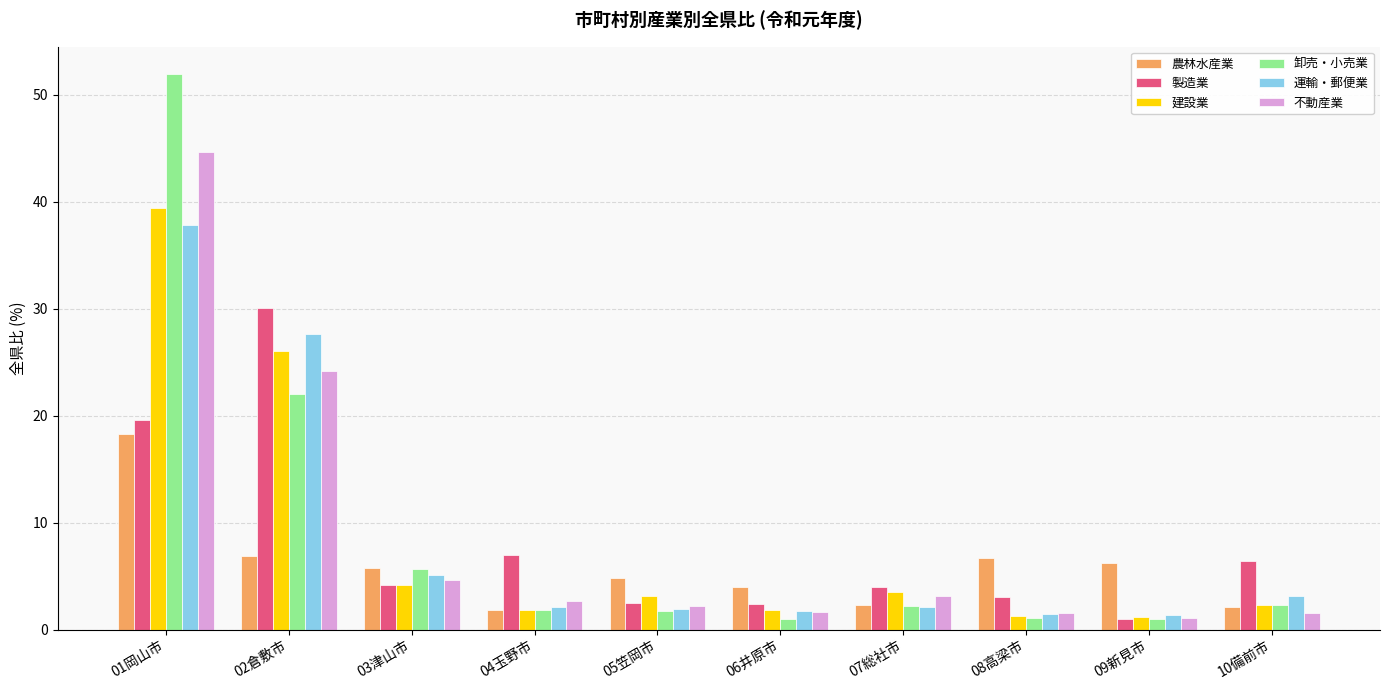

What is the greatest value displayed?

51.9